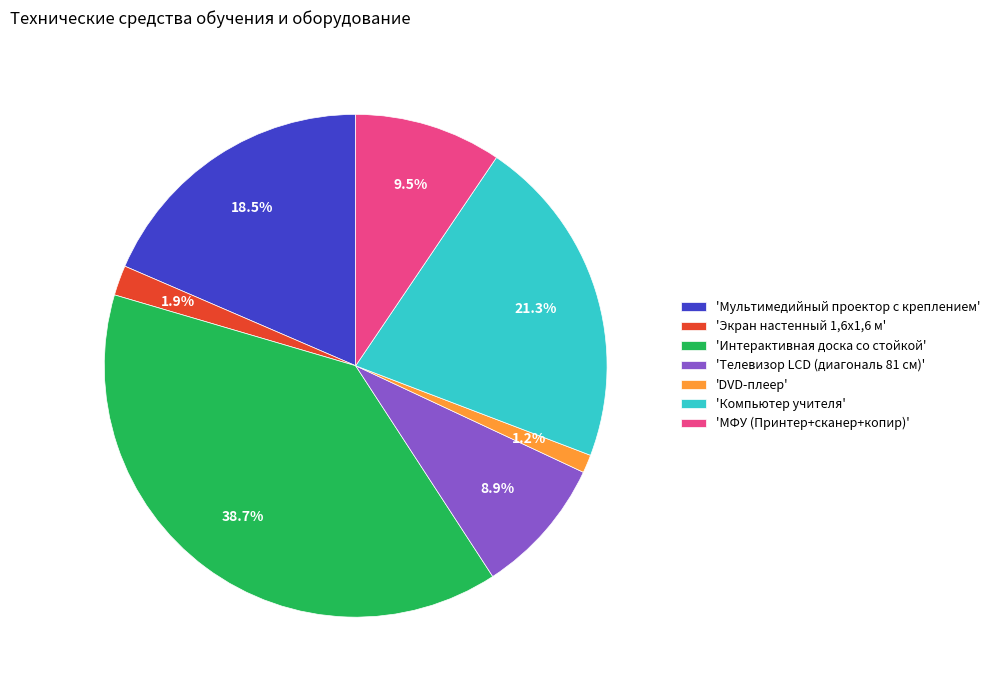

Do 'Интерактивная доска со стойкой' and 'Экран настенный 1,6х1,6 м' together represent more than half of the pie?

No